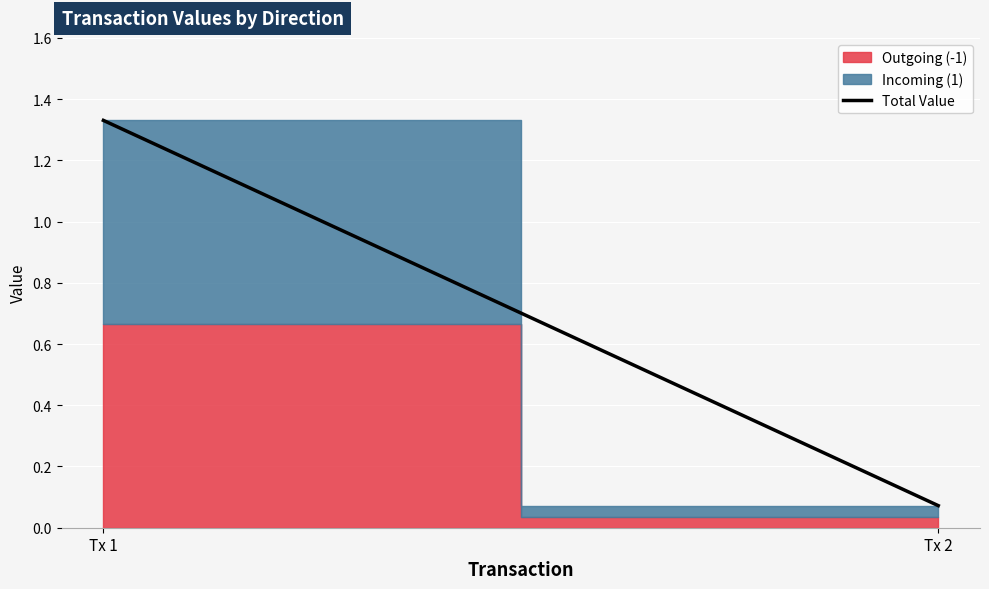

At which label is the value closest to 0?

Tx 2